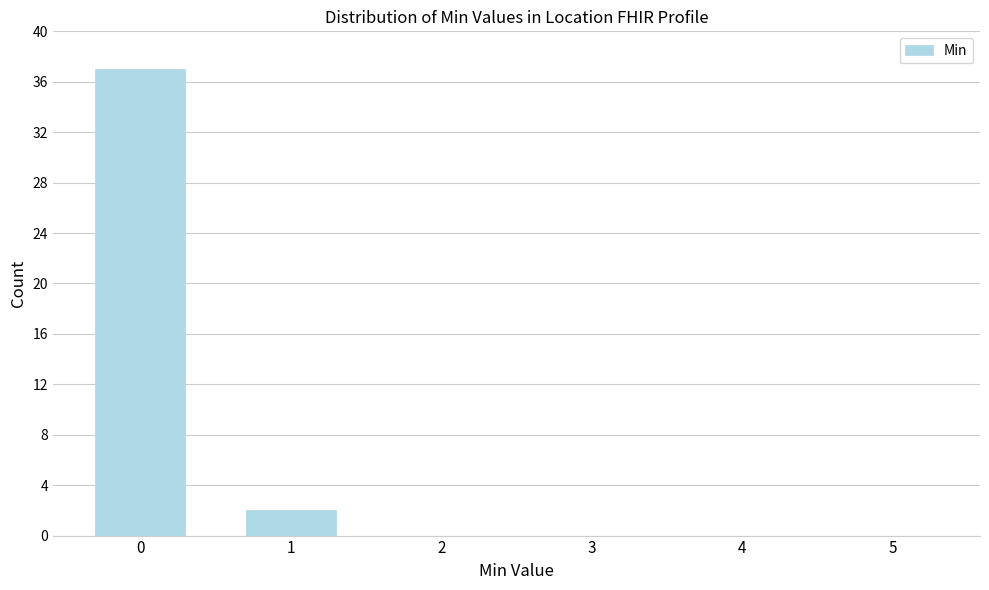

Reading right to left, transcribe all the data shown in this chart.

5=0	4=0	3=0	2=0	1=2	0=37